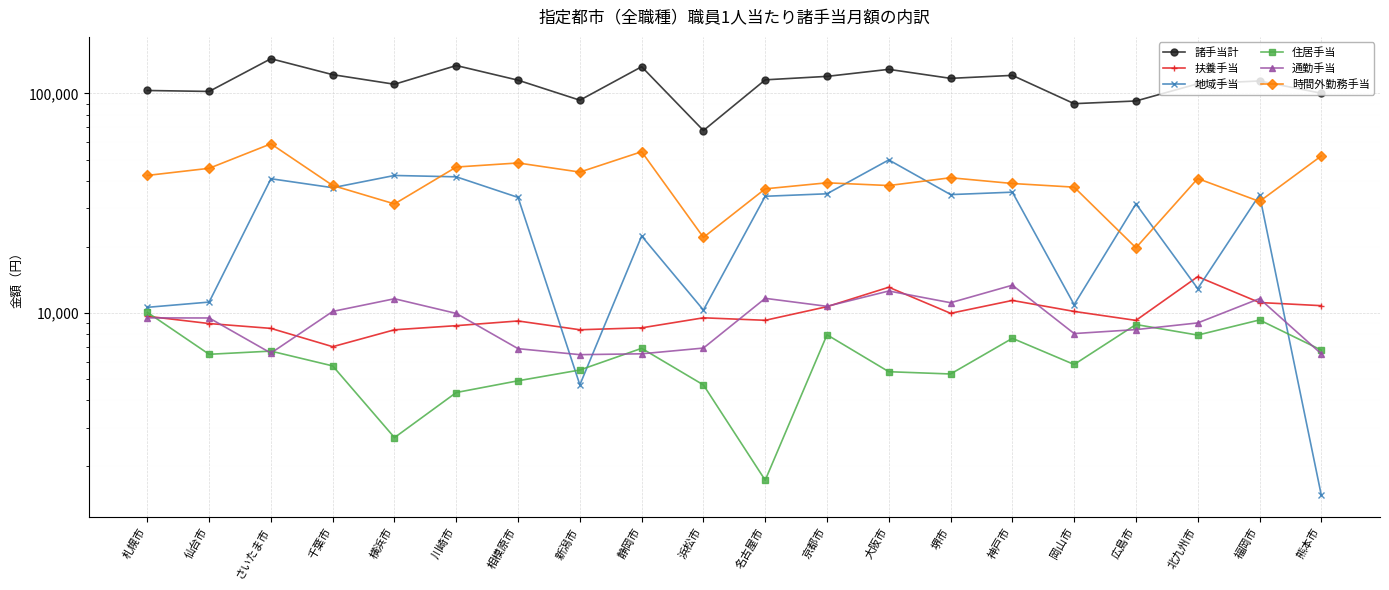

How many series are shown in this chart?

6